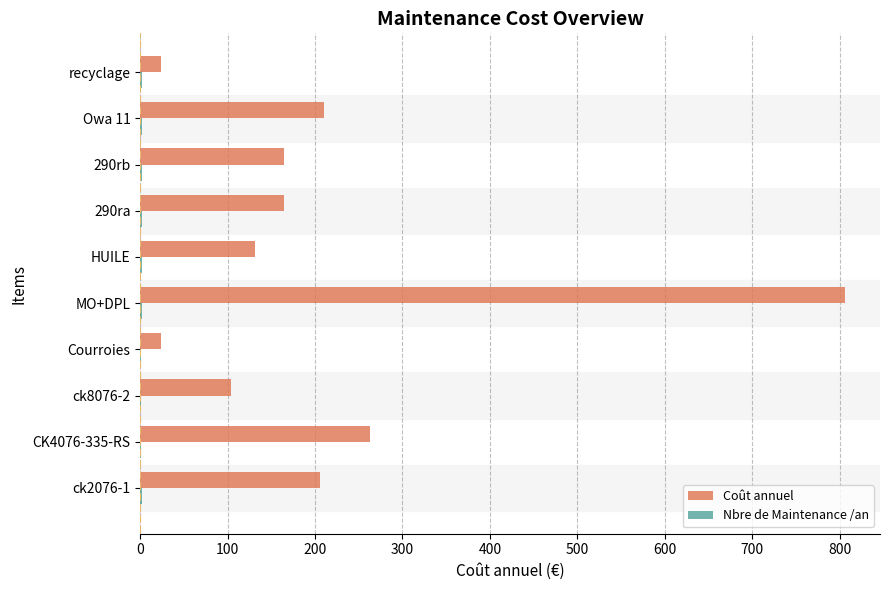

Count the number of data series in this chart.

2